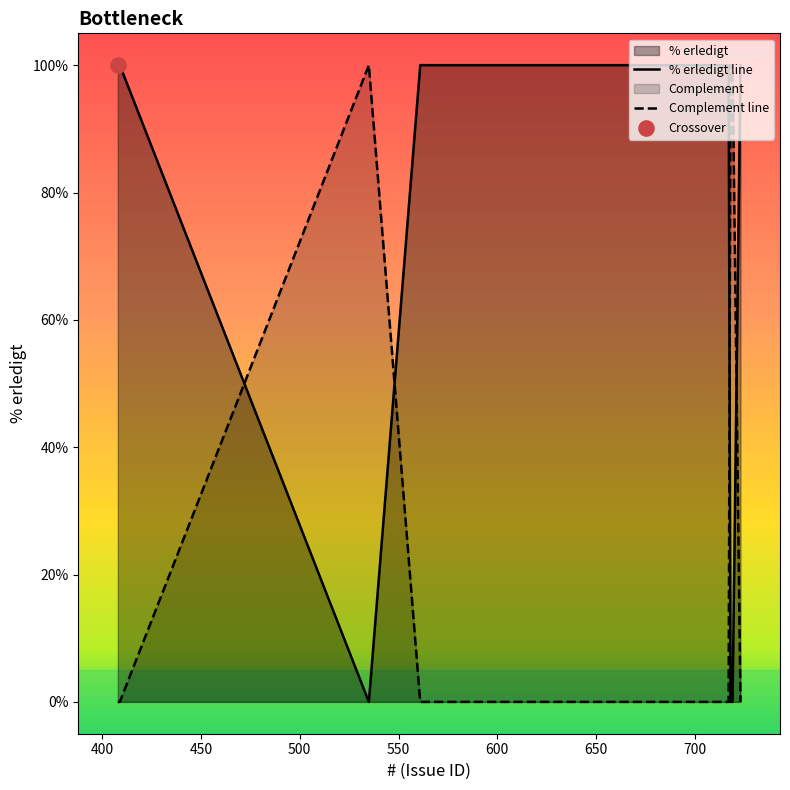

Which series has the largest total across all categories?

% erledigt line